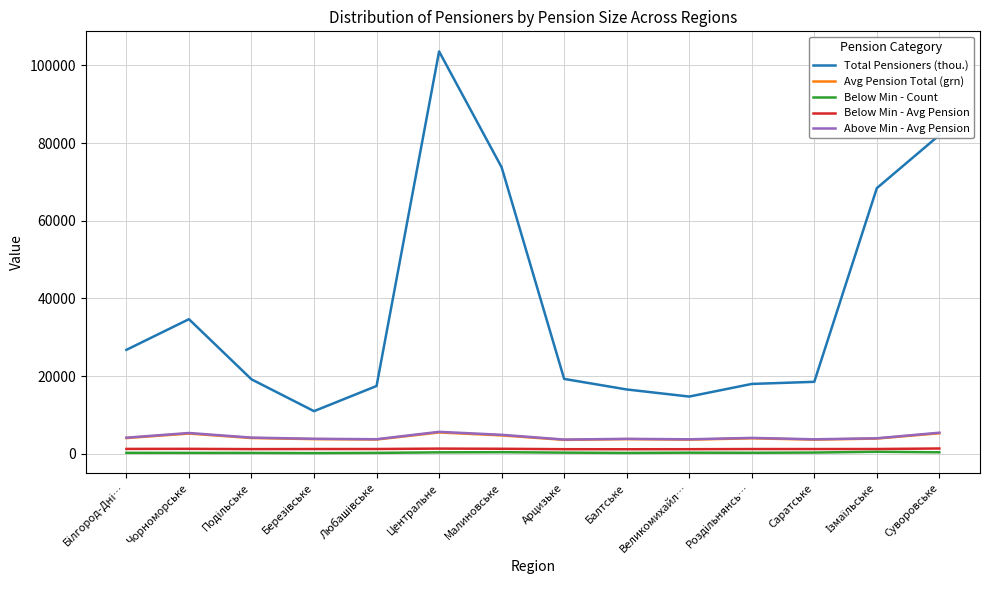

What is the difference between the second highest and minimum values in the Total Pensioners (thou.) series?

71088.0